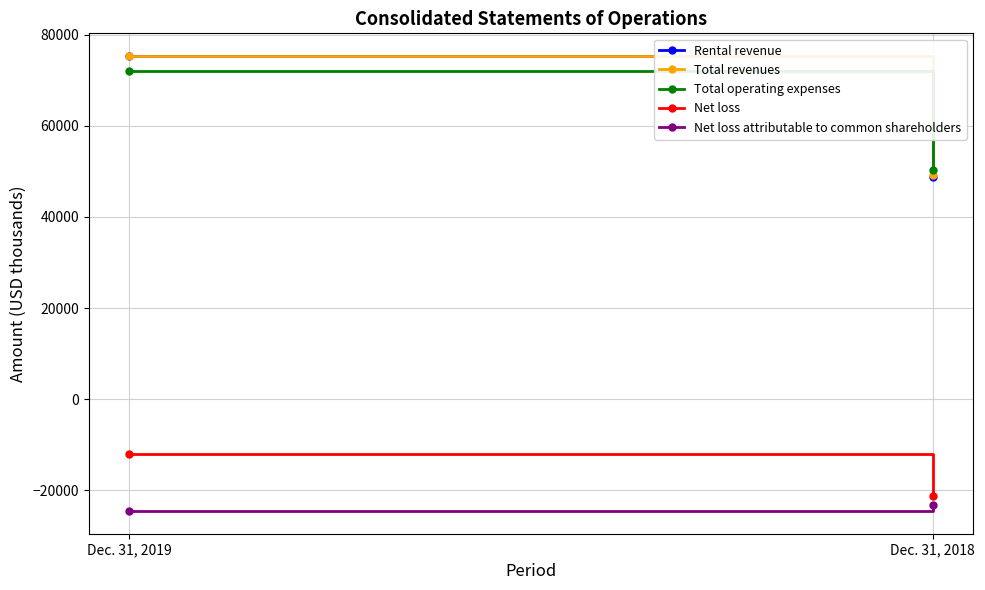

Which series changed the most between Dec. 31, 2019 and Dec. 31, 2018?

Rental revenue